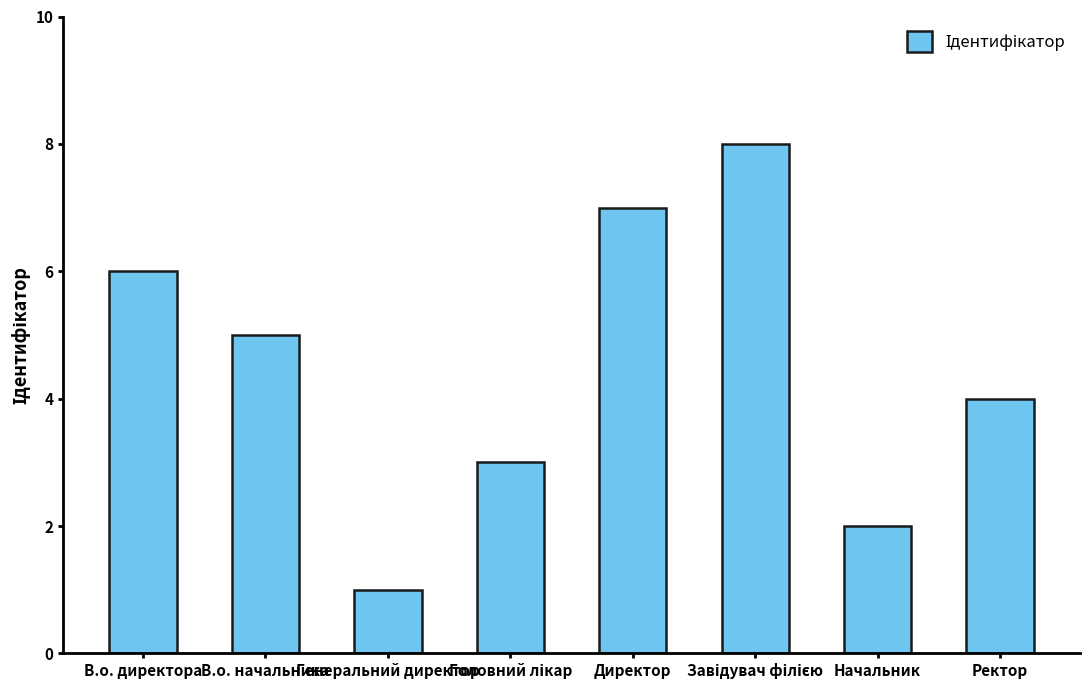

At which label does the data first exceed 5?

В.о. директора